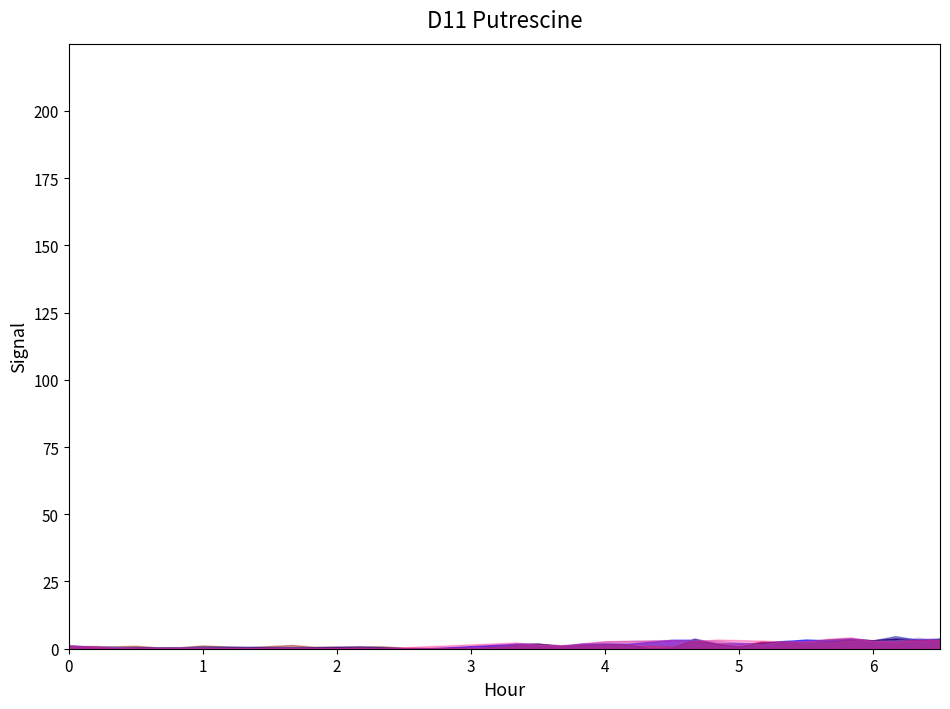

How many intersections are there between col_40 (4.090) and col_34 (3.508)?

8